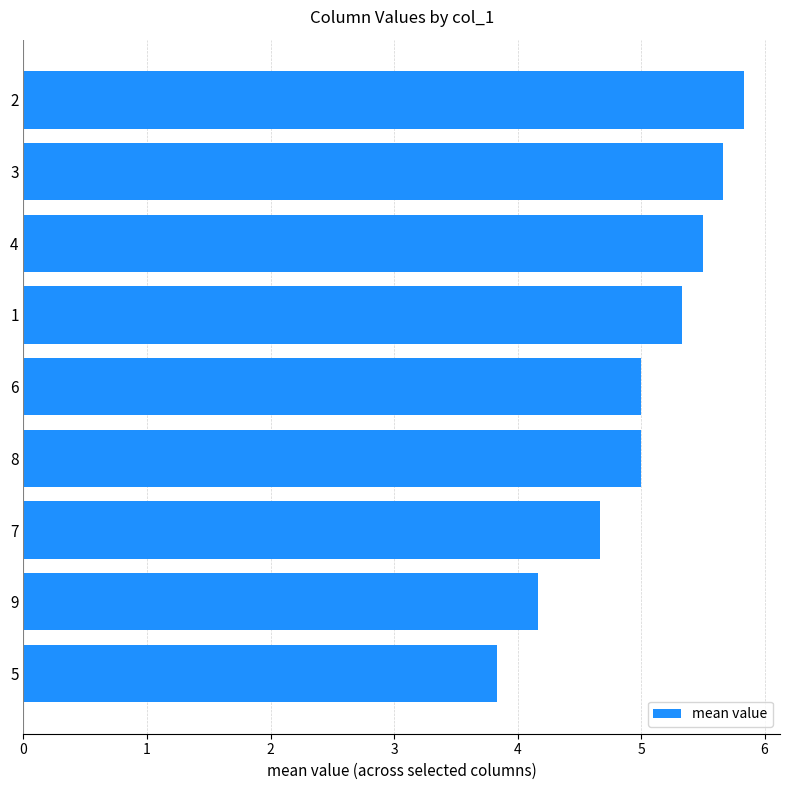

Reading bottom to top, extract all data points from this chart.

5=3.8	9=4.2	7=4.7	8=5.0	6=5.0	1=5.3	4=5.5	3=5.7	2=5.8